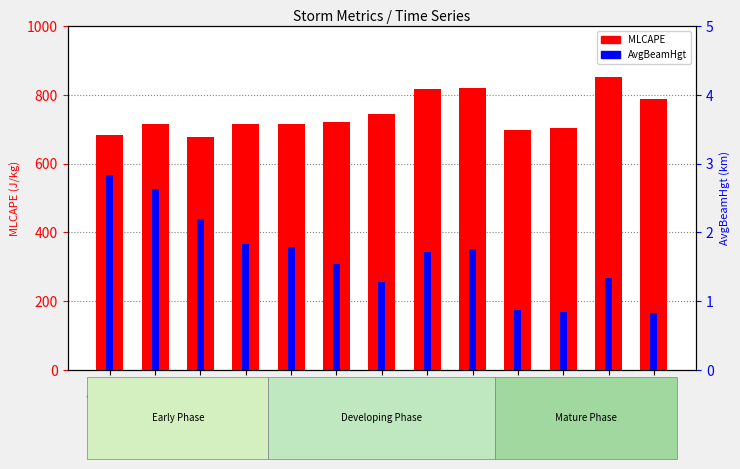

Between 16:26 and 16:32, which series saw the biggest shift?

MLCAPE